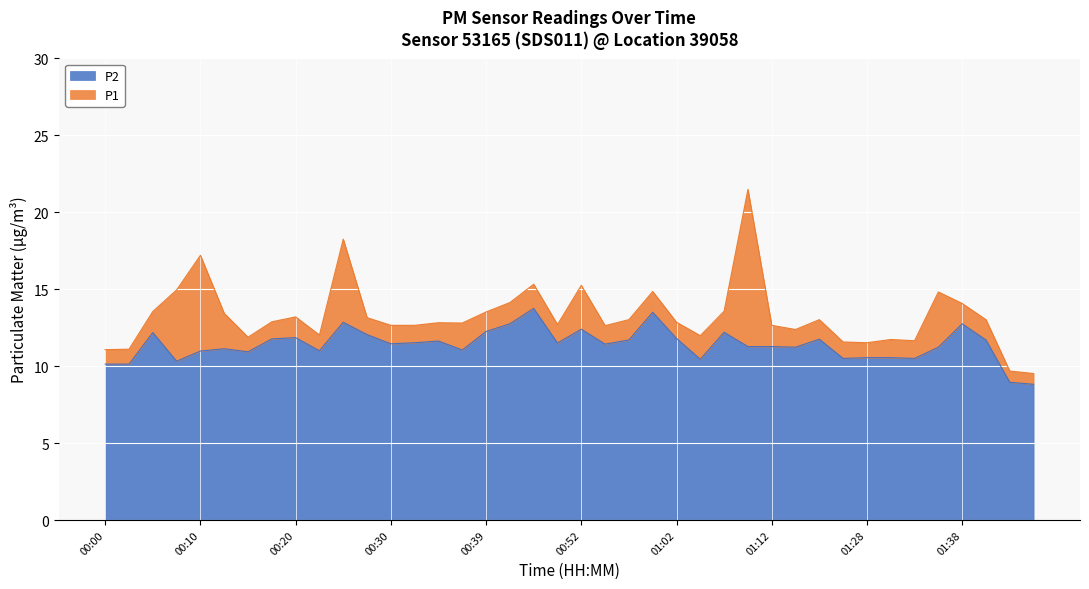

Is it true that P1 equals 12.7 at 01:12?

True